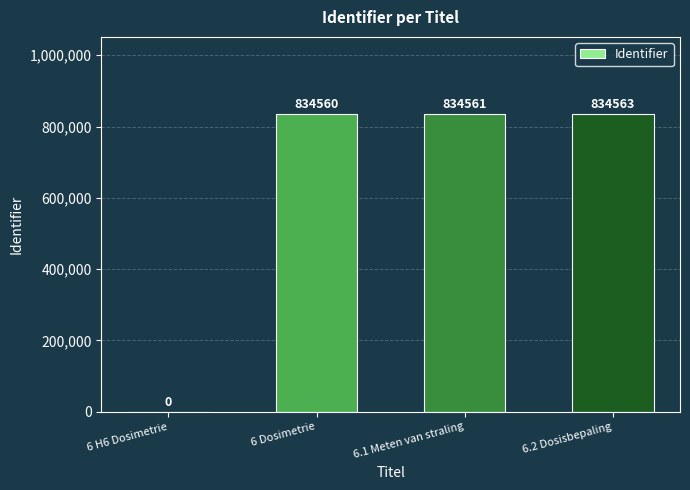

Count the number of categories in the chart.

4